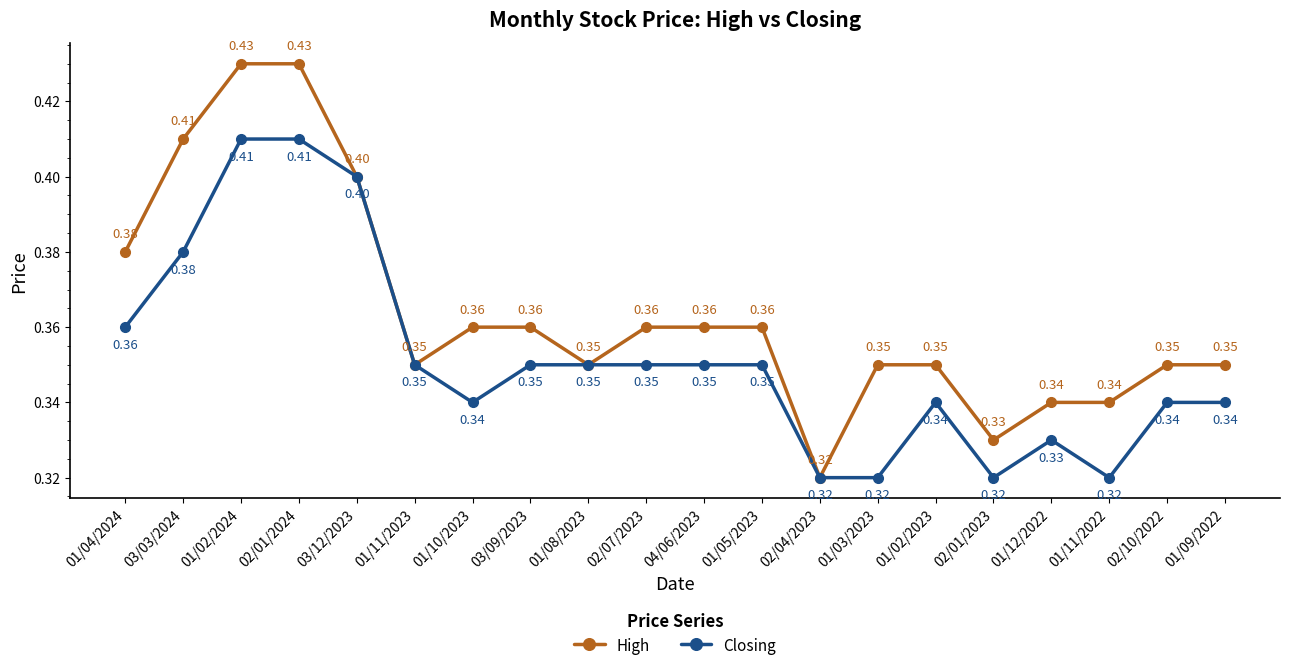

At which category does High reach its first local valley?

01/11/2023